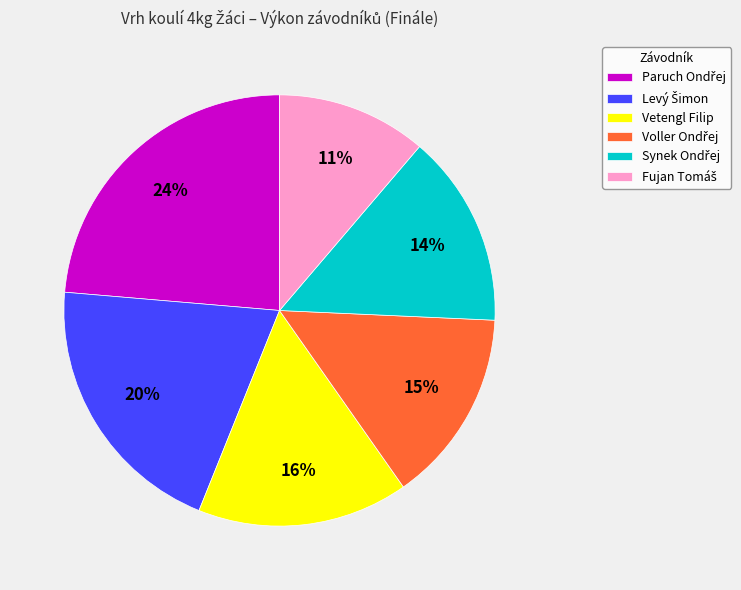

Does any single category account for the majority?

No